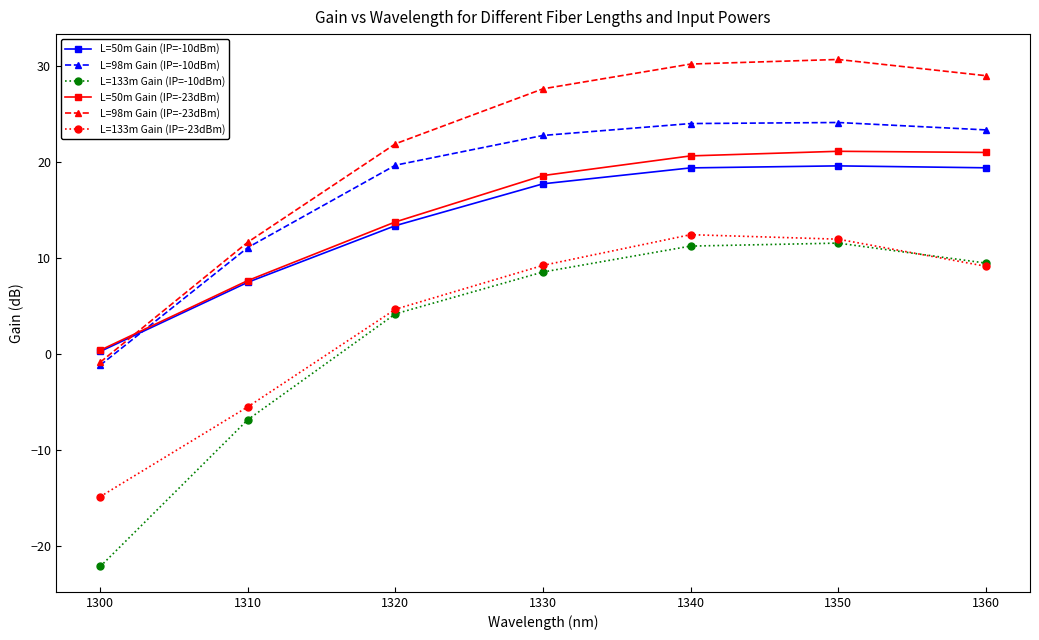

What is the difference between the highest and lowest values at 1340?

19.0